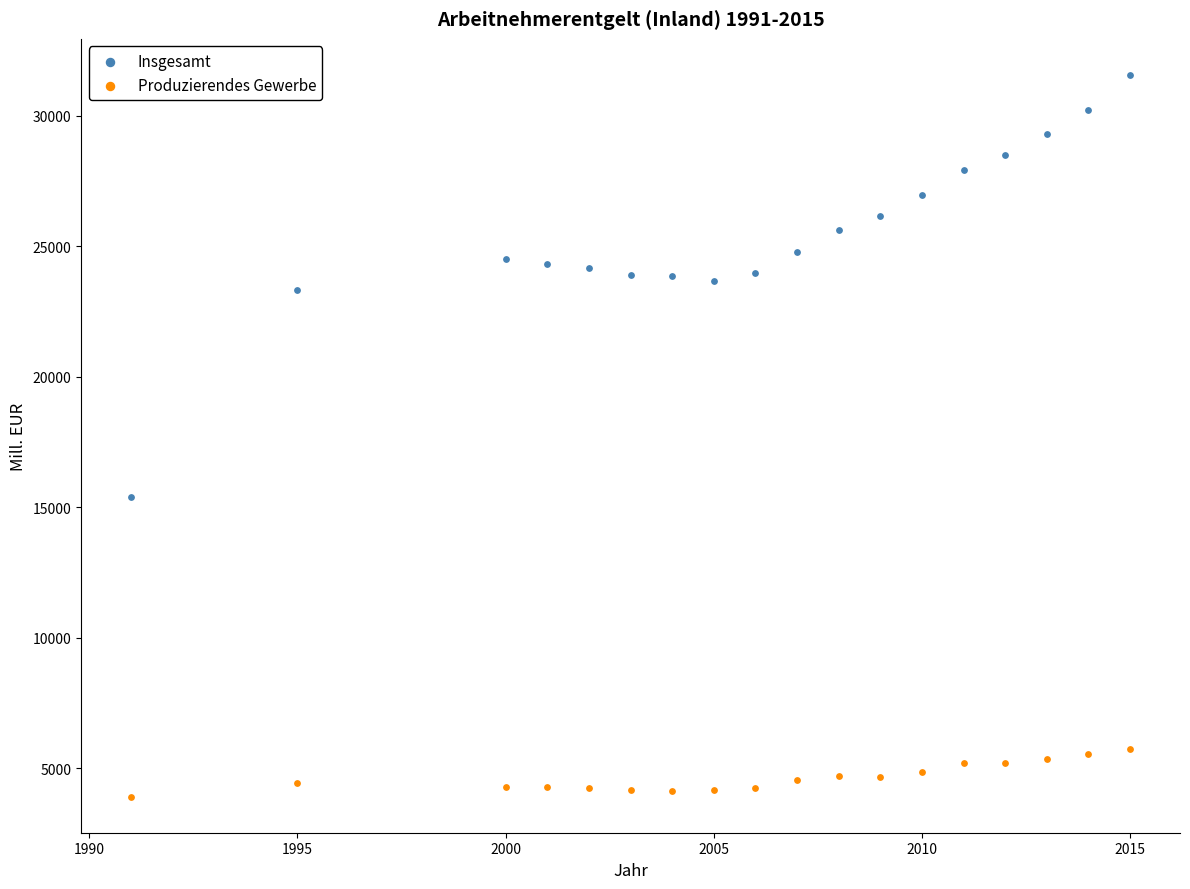

What are all the series names shown in the legend?

Insgesamt, Produzierendes Gewerbe